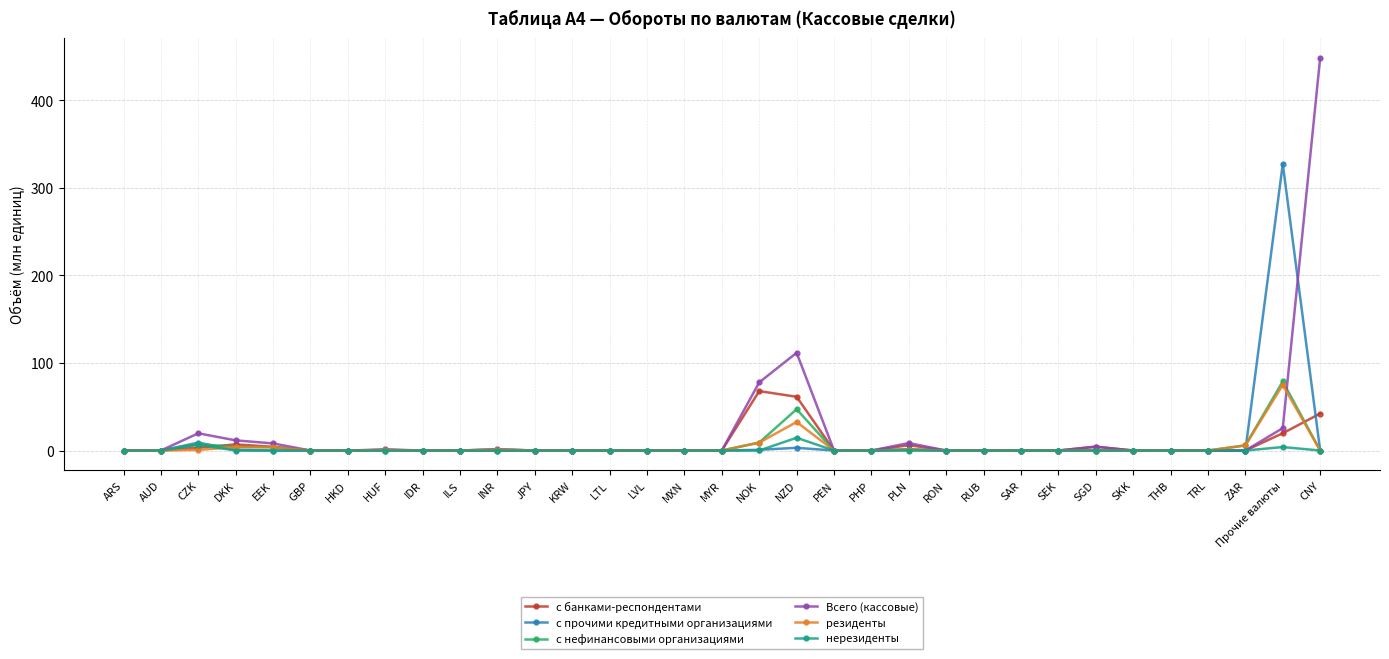

Does the chart have visible grid lines?

Yes